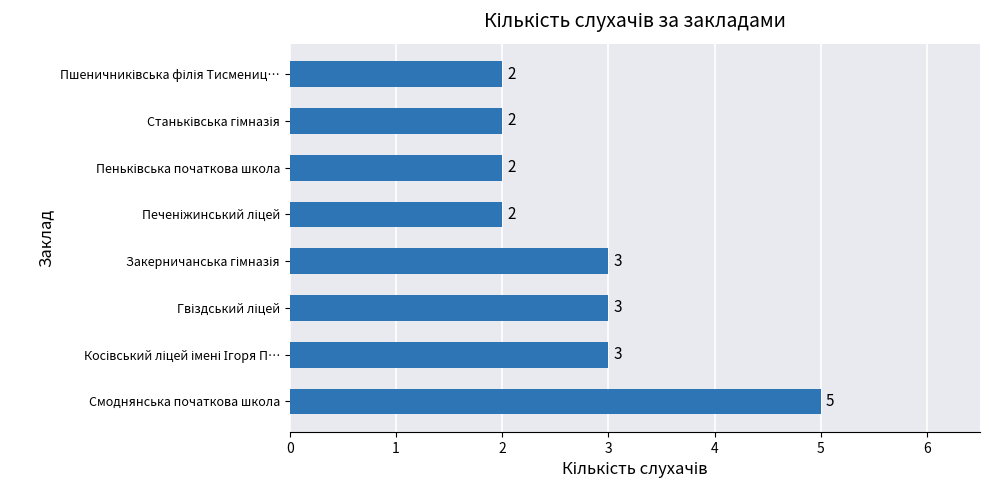

What is the minimum value shown in the chart?

2